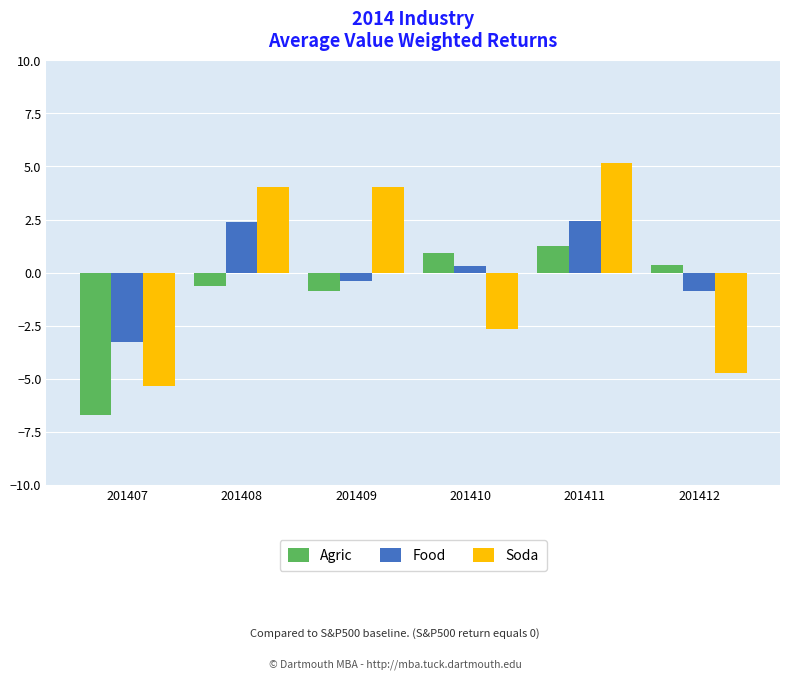

What is the difference between the maximum and minimum values in the Agric series?

7.9